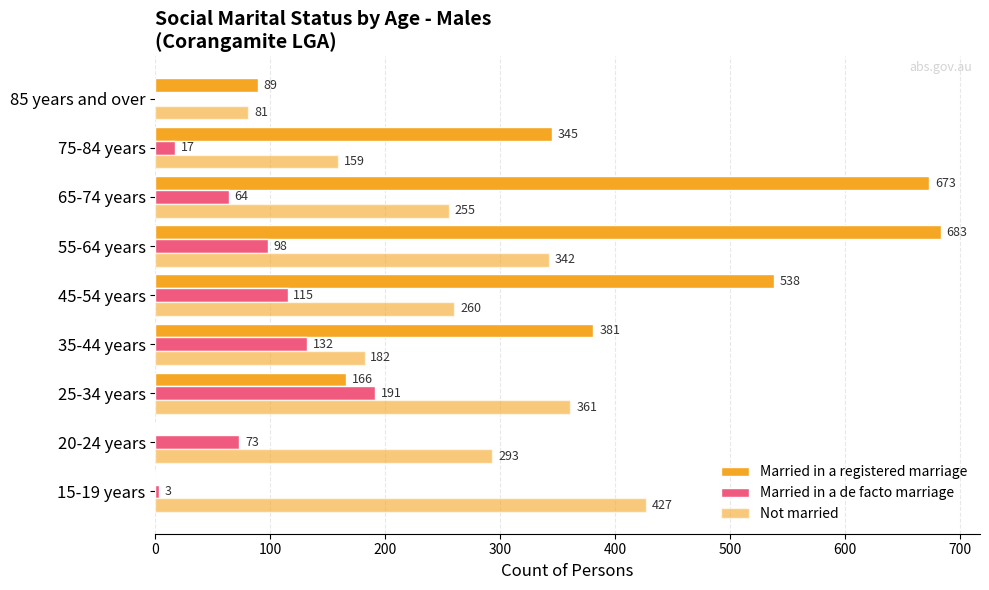

How many distinct data groups are displayed?

3